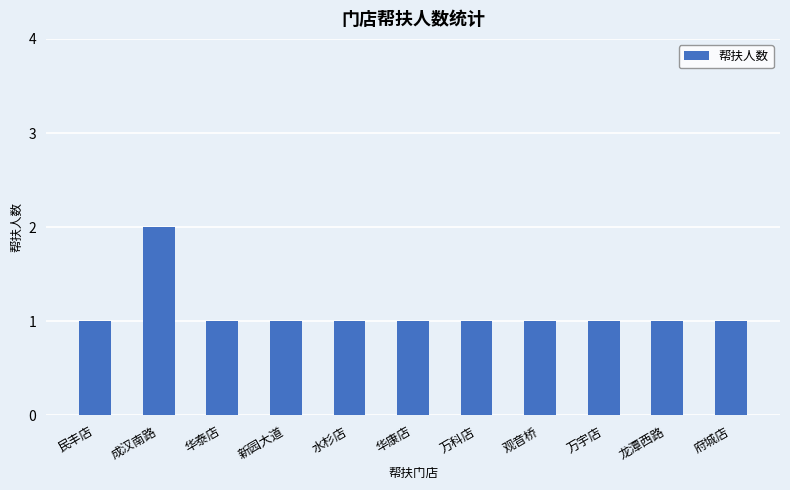

How many data points does each series have?

11